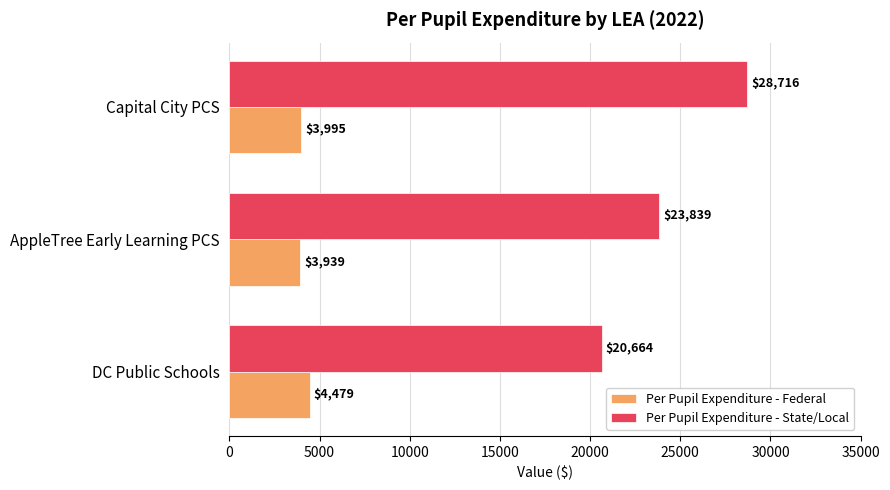

At which label is Per Pupil Expenditure - State/Local closest to 24690?

AppleTree Early Learning PCS